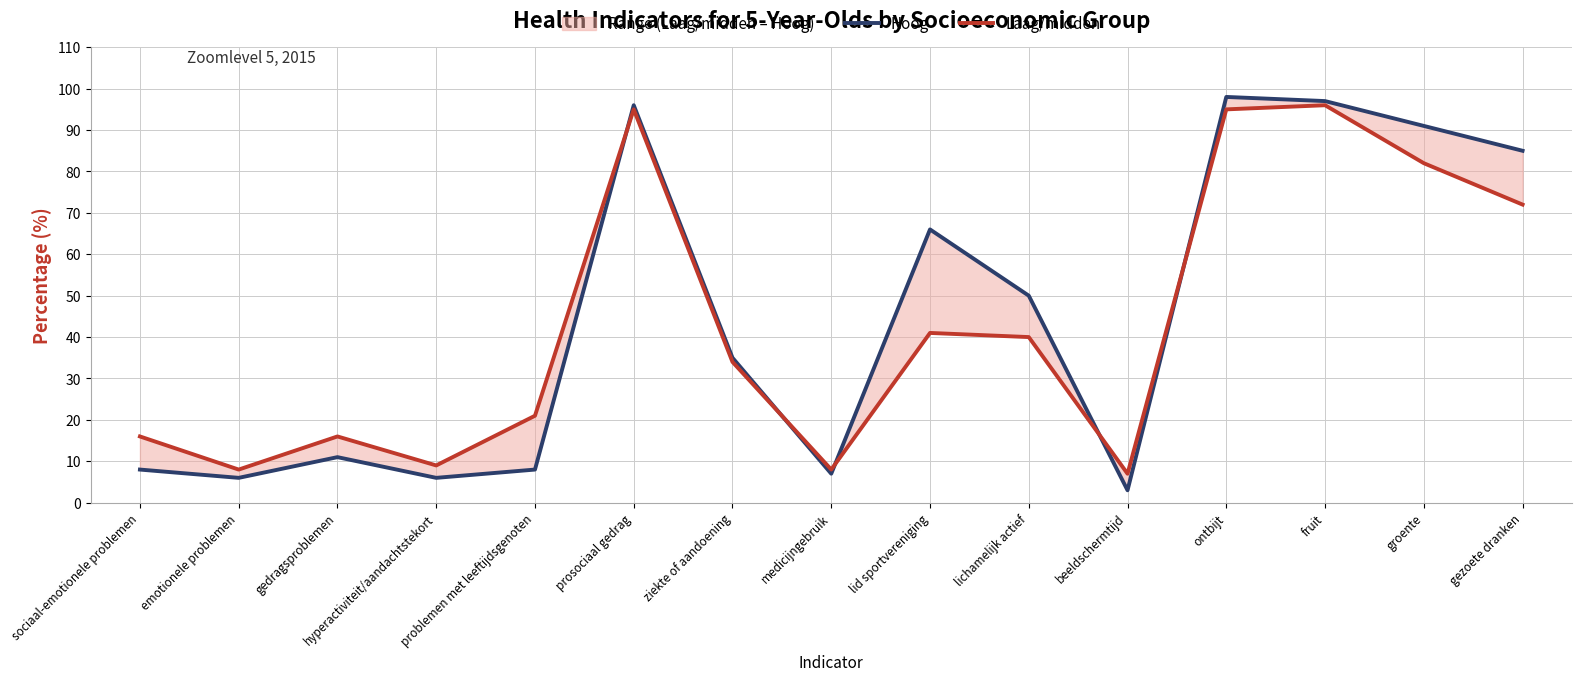

After their last crossing, which series has the higher values: Hoog or Laag/midden?

Hoog